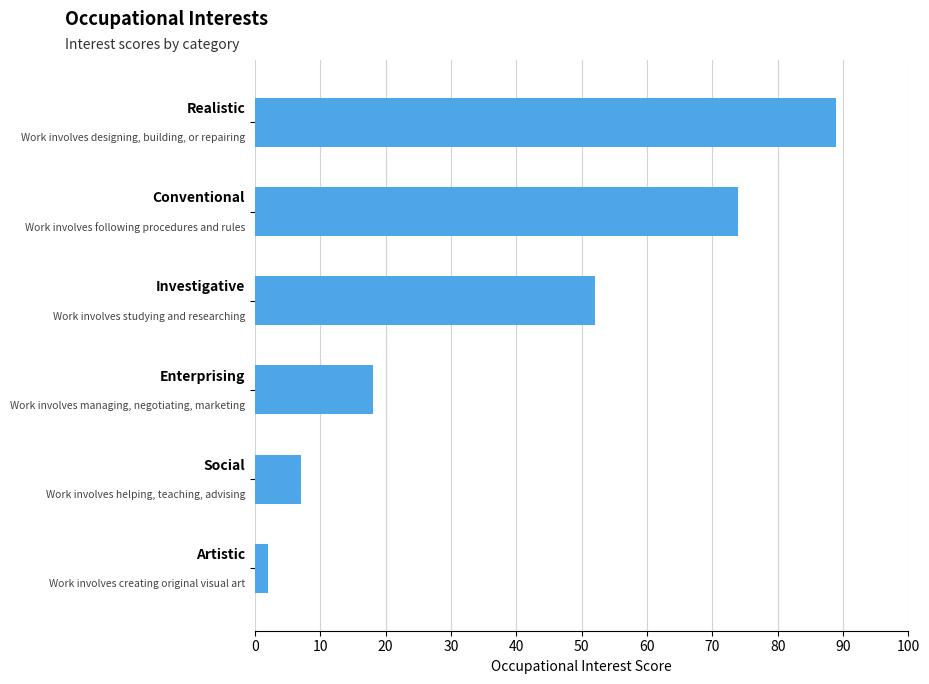

What is the sum of all values?

242